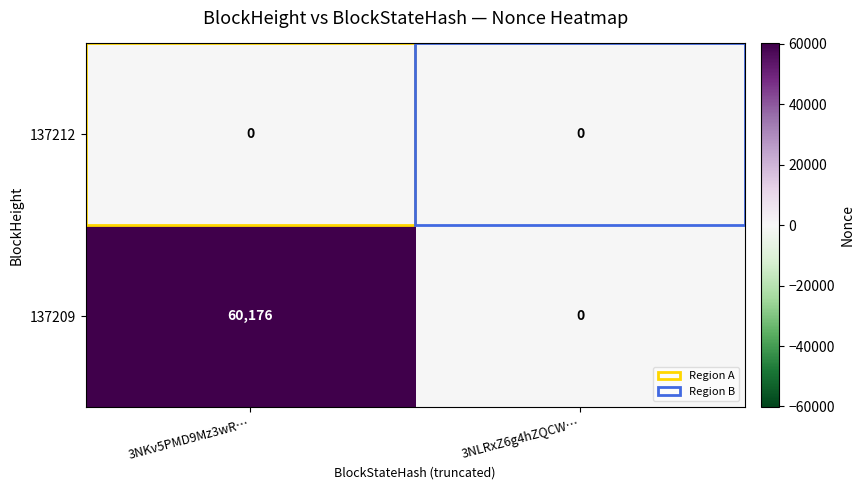

True or false: 137209 has a value of 60176 at 3NKv5PMD9Mz3wR….

True